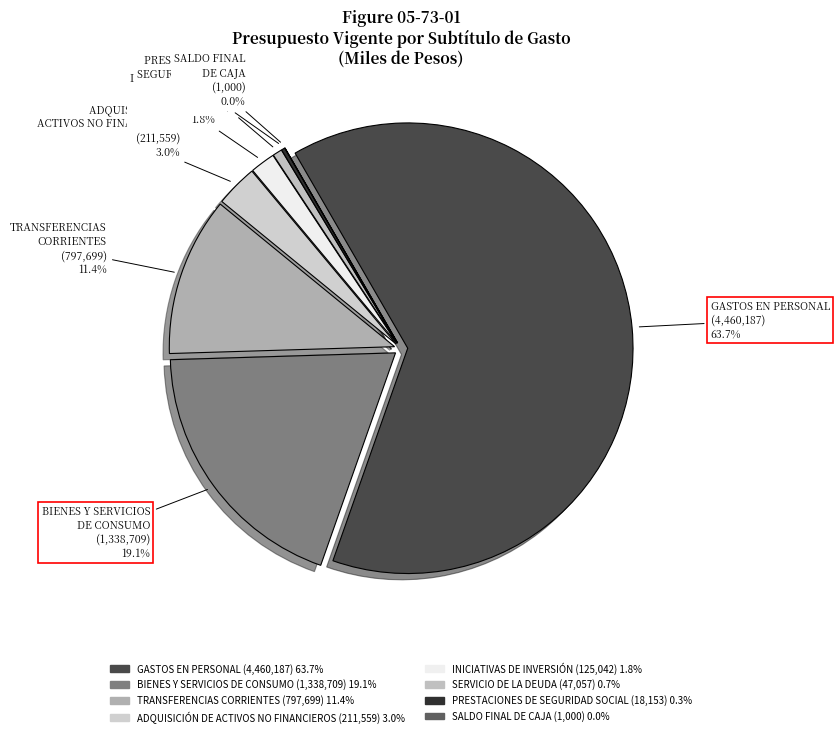

Which has a higher value, SERVICIO DE
LA DEUDA or SALDO FINAL
DE CAJA?

SERVICIO DE
LA DEUDA